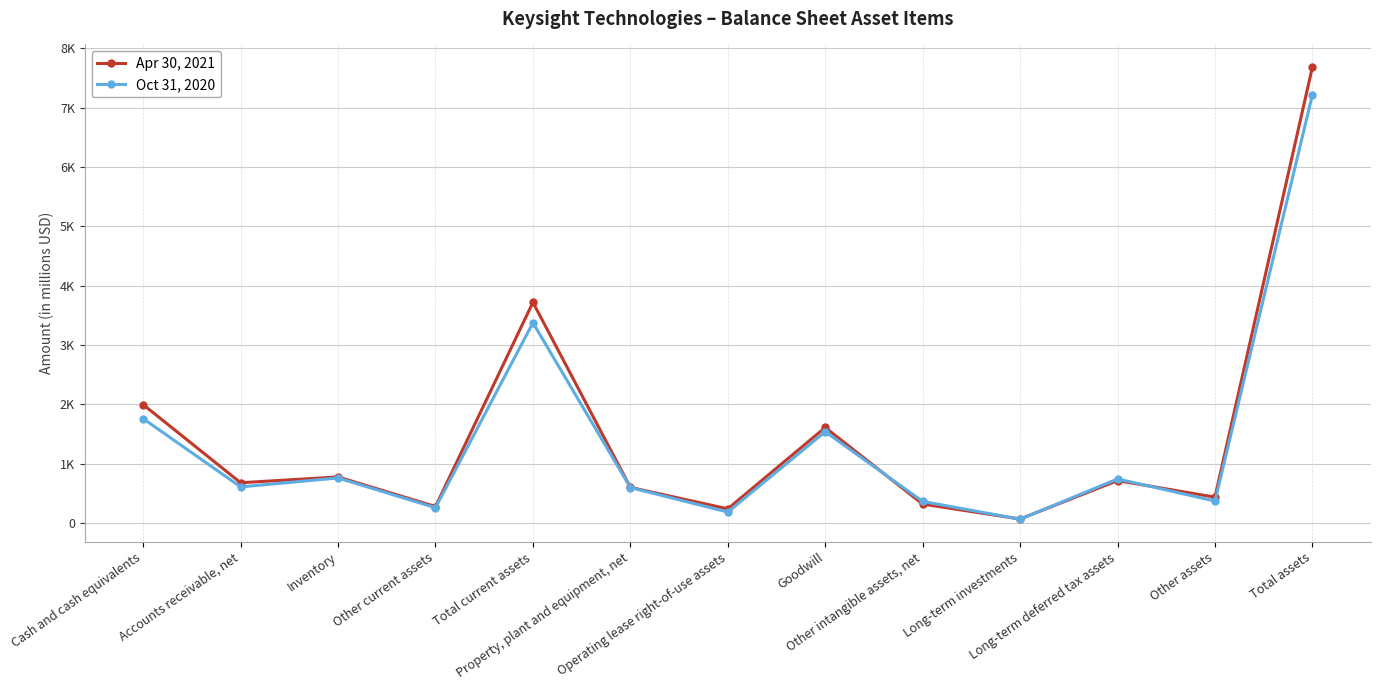

What is the maximum value shown in the chart?

7686